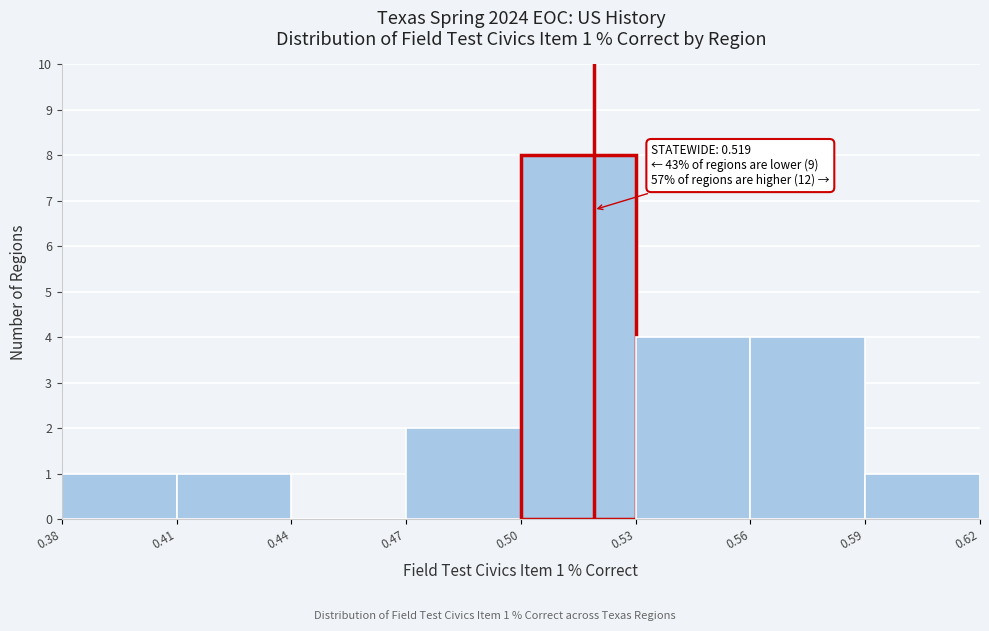

Which range on the x-axis has the tallest bar?

0.50 to 0.53